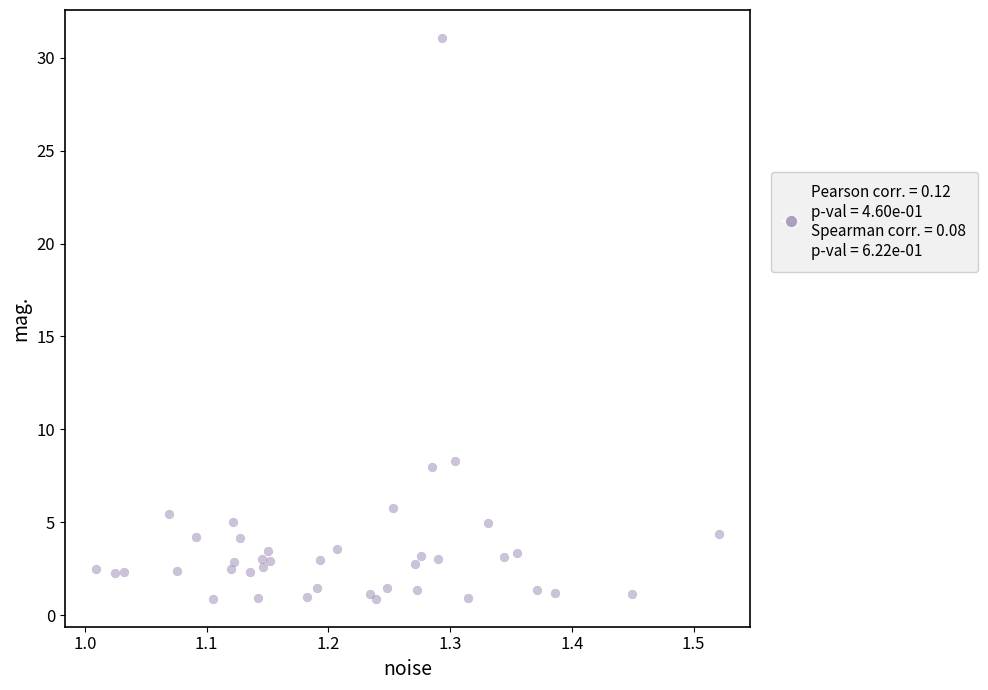

What Y value in the scatter plot is closest to 15?

8.3